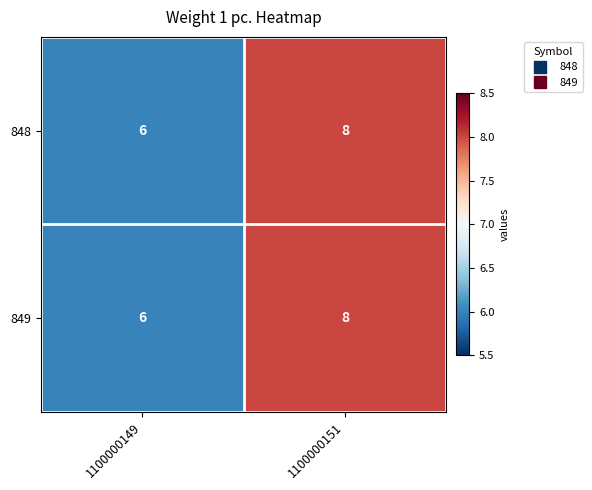

What is the approximate value of 849 at 1100000151?

8